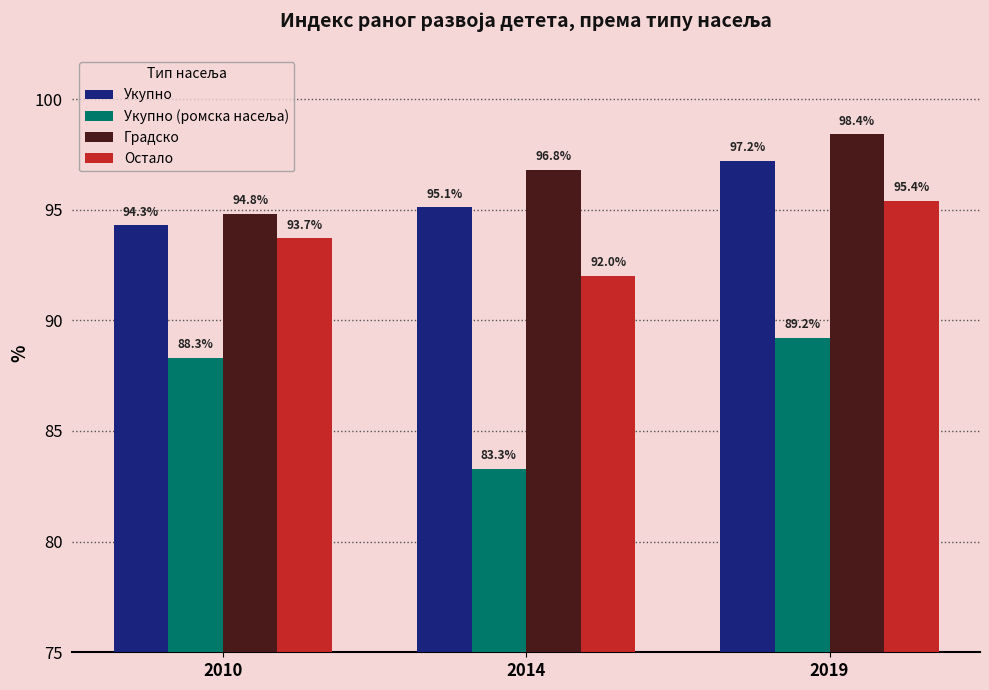

What is the sum of all Градско values?

290.0